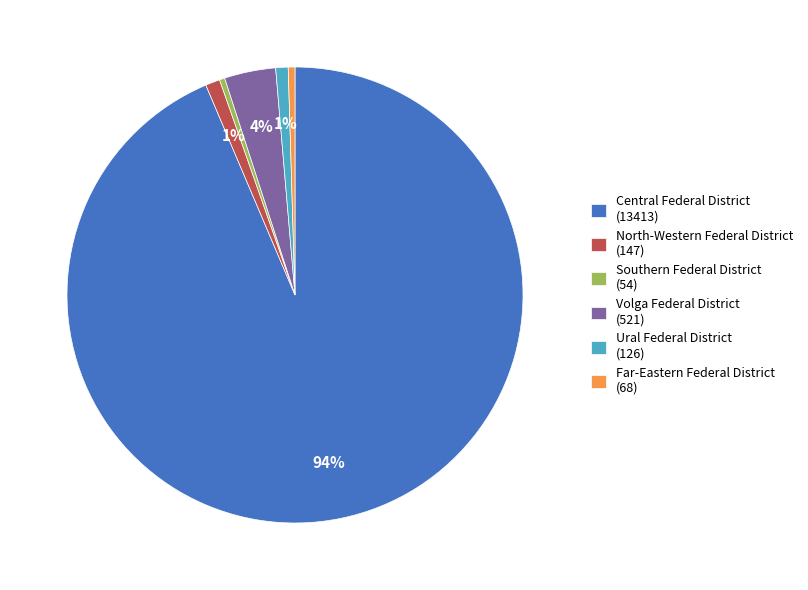

Between Far-Eastern Federal District (68) and Volga Federal District (521), which is larger?

Volga Federal District (521)